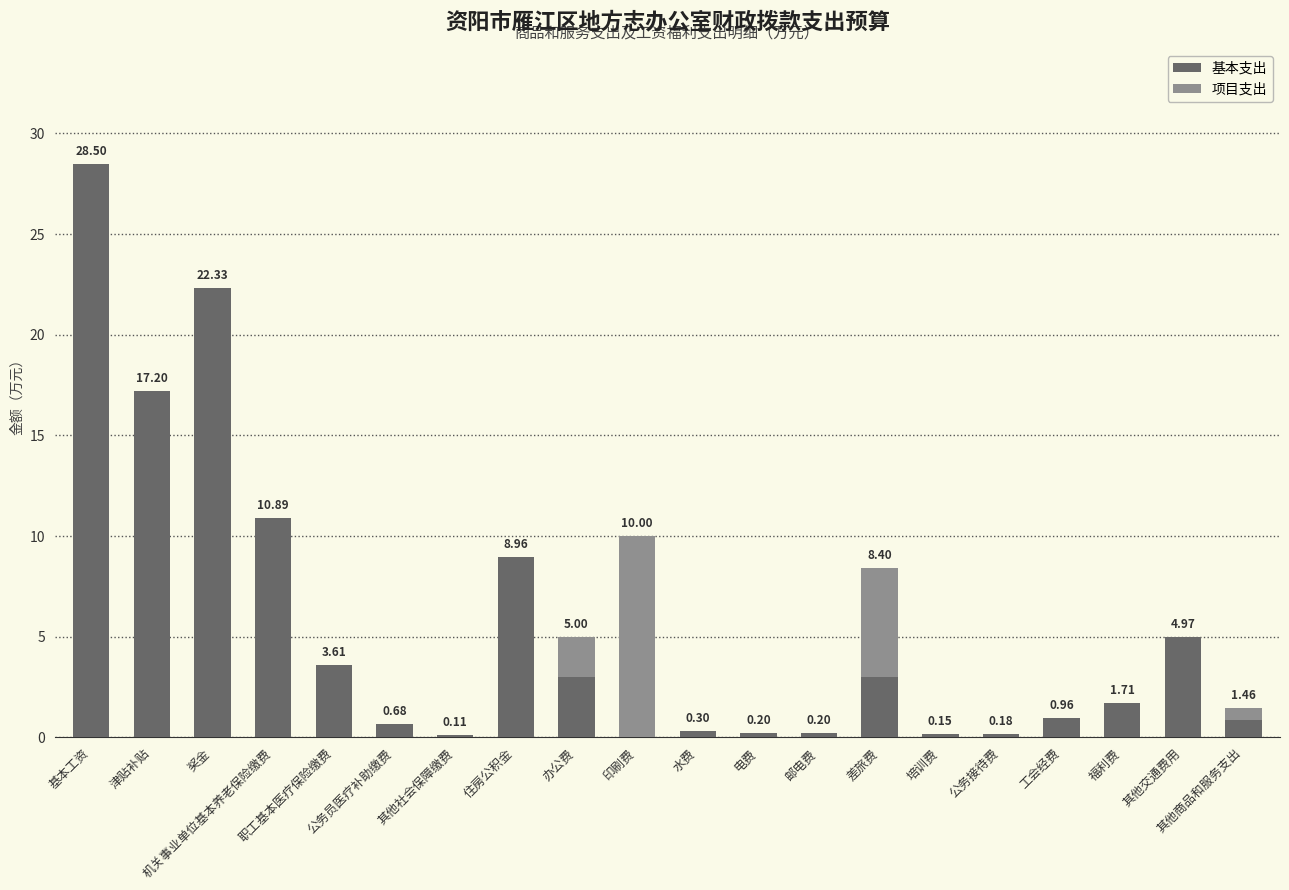

What is the label of the 15th bar from the right?

公务员医疗补助缴费